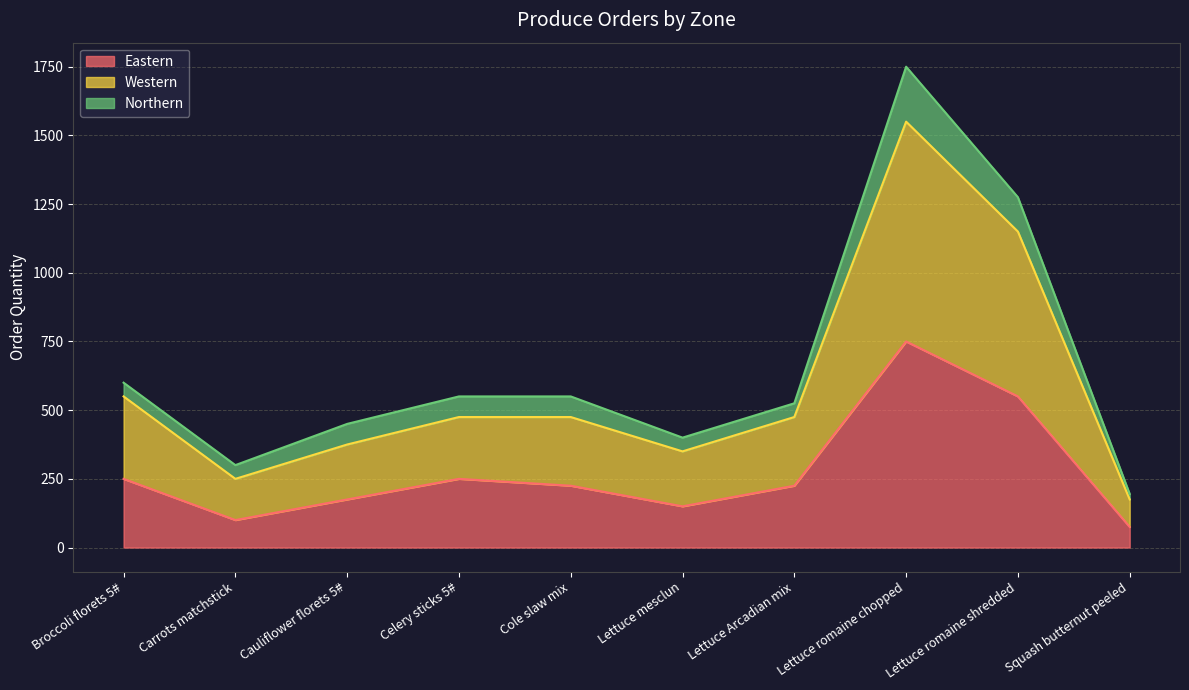

At which label does Eastern reach its peak?

Lettuce romaine chopped